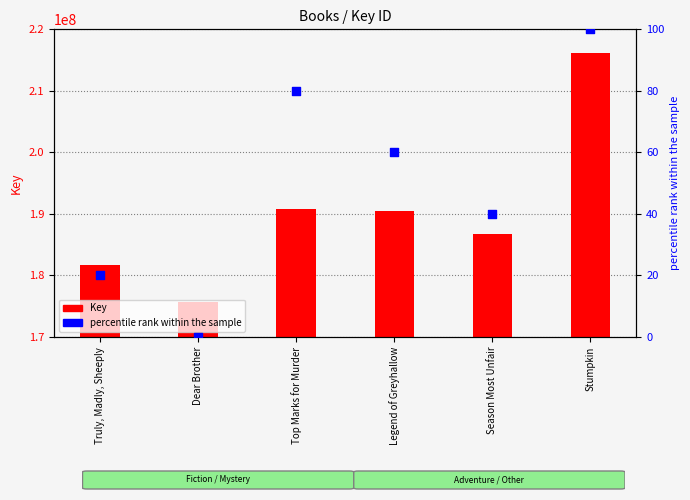

What are all the series names shown in the legend?

Key, percentile rank within the sample